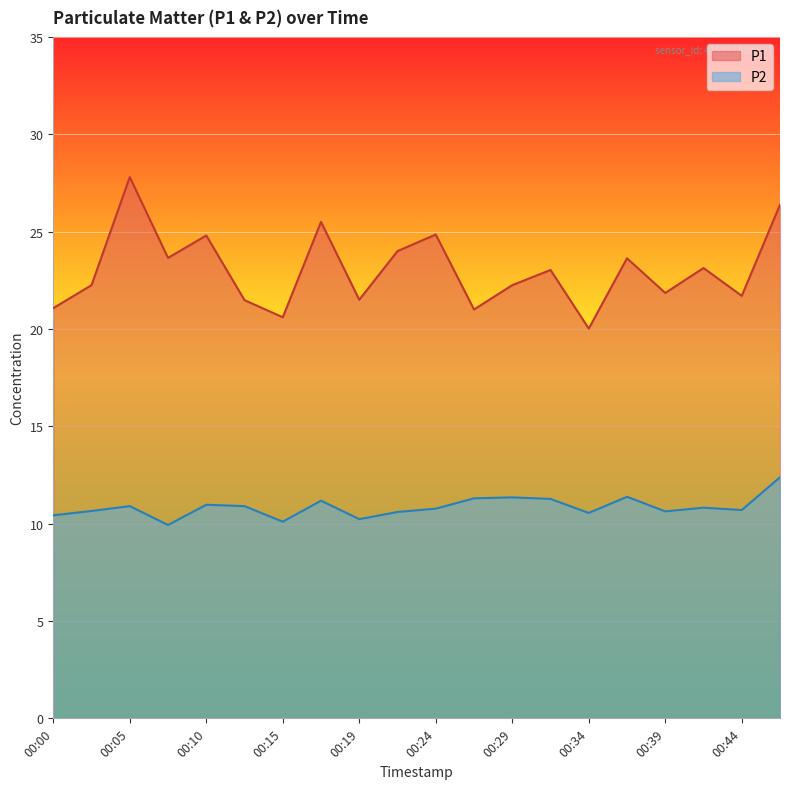

Rank the series by their average value, from highest to lowest.

P1, P2